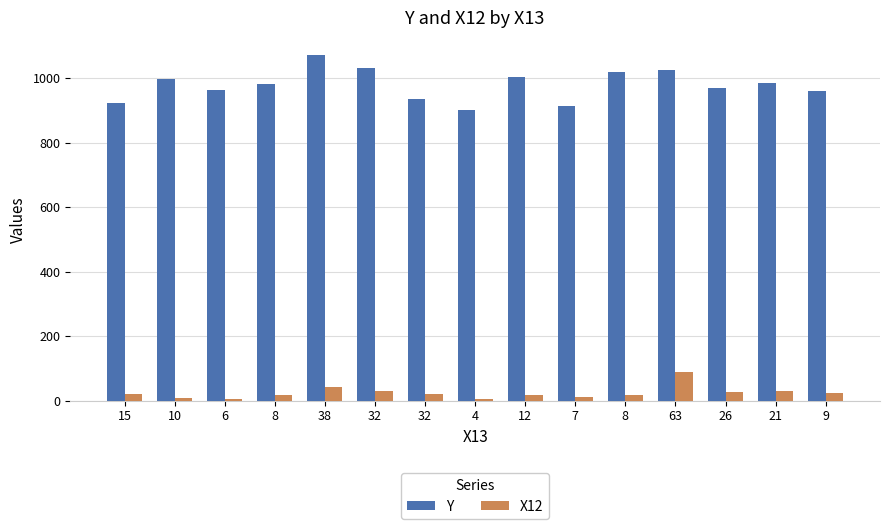

How many bars are there in each group?

2